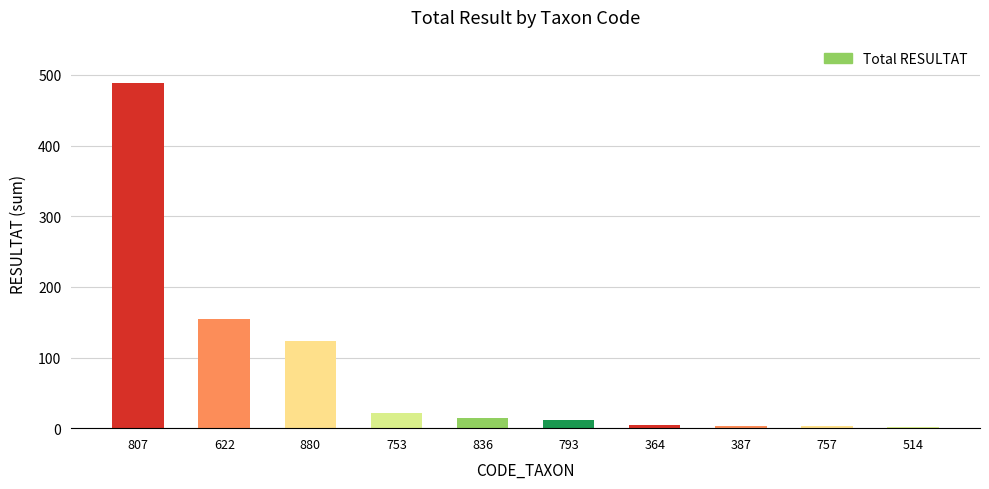

What is the difference between the values at 622 and 364?

150